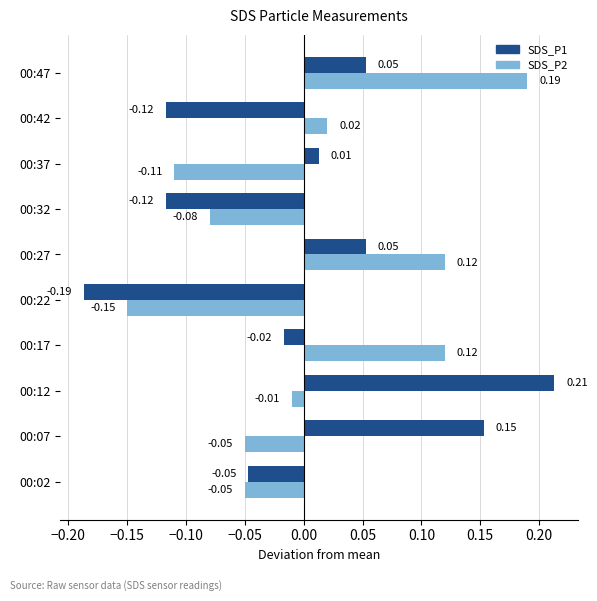

Where is SDS_P2 nearest to the value 0?

00:12